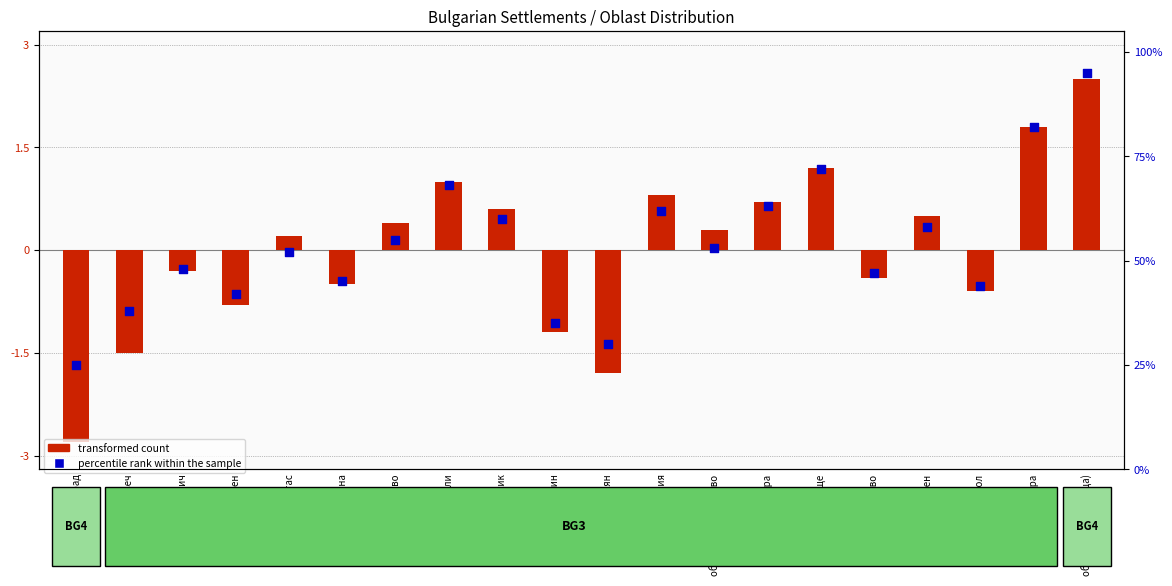

Which series has the widest spread of Y values?

percentile rank within the sample